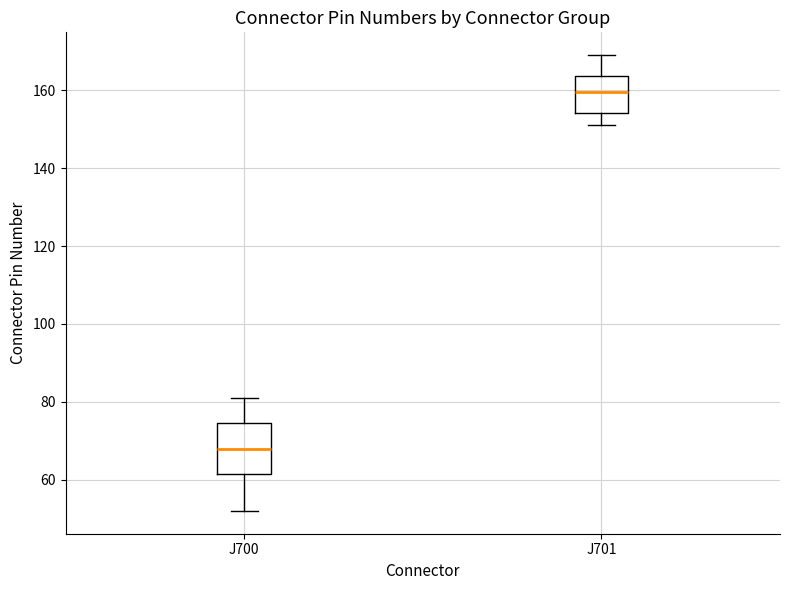

Comparing the boxes themselves (not the whiskers), which one is the tallest?

J700